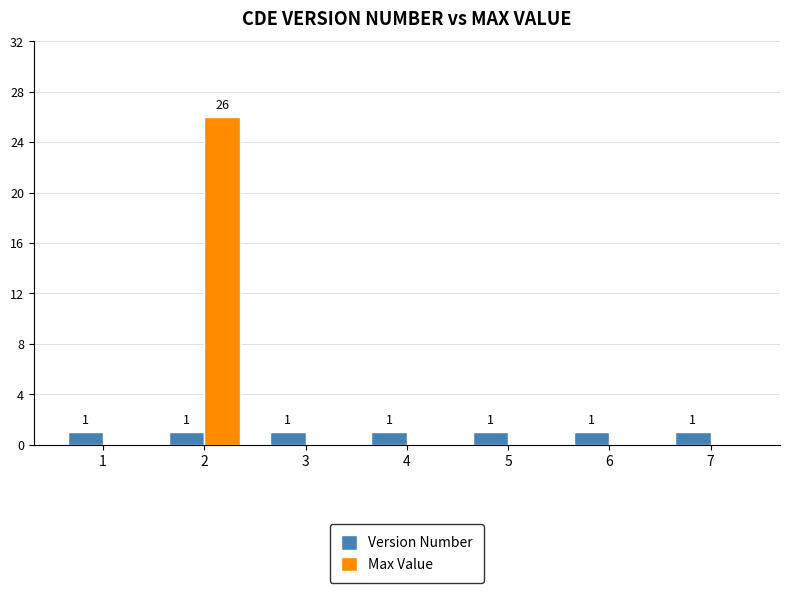

The value of Version Number at 2 is 1. True or false?

True